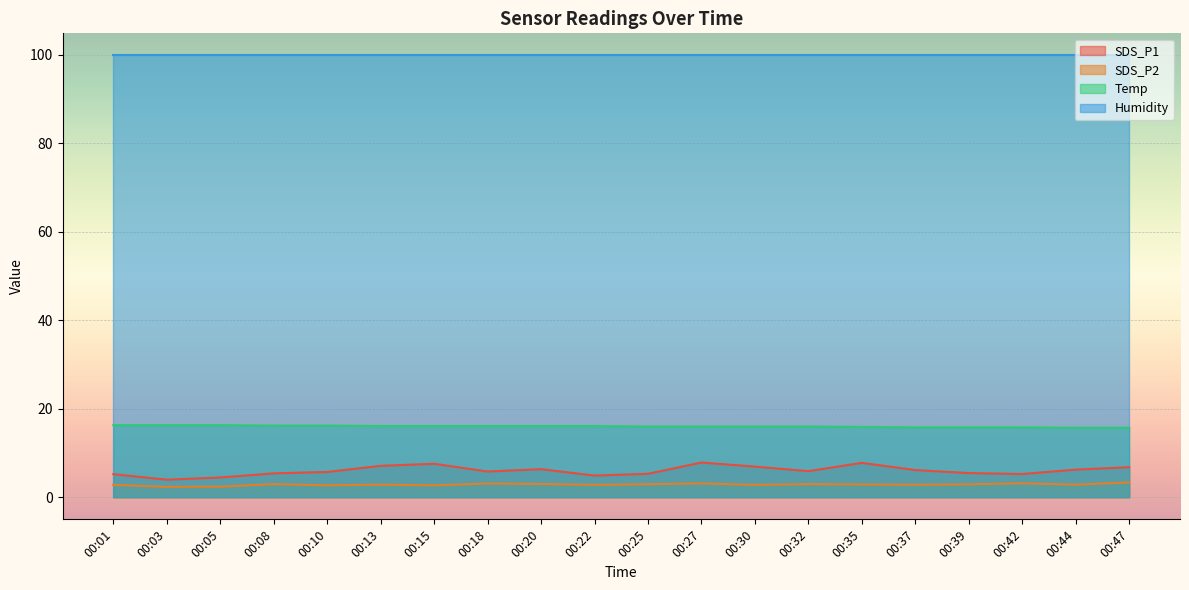

Does the chart display data point markers on the line(s)?

No